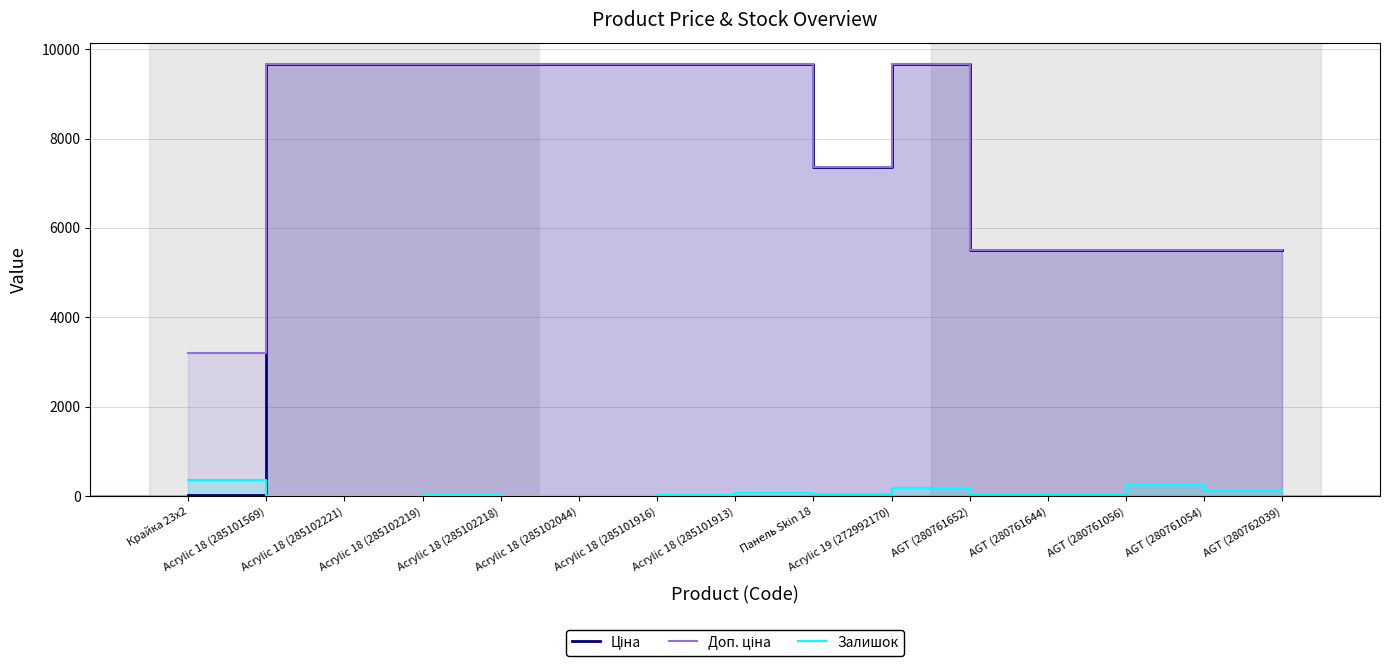

Is it true that Доп. ціна equals 9664.7 at Acrylic 18 (285102044)?

True